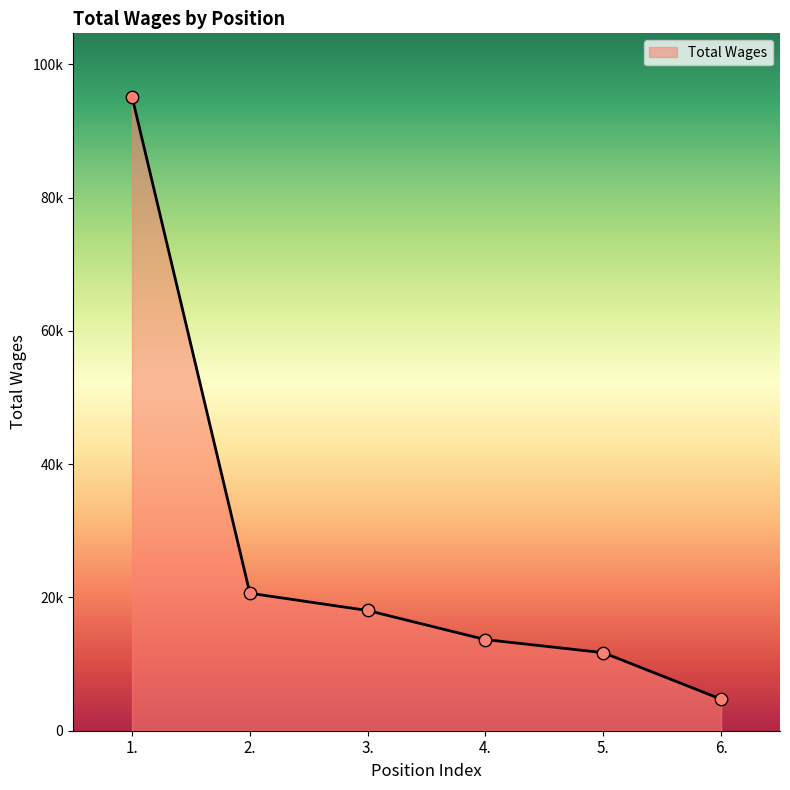

What is the ratio of the value at 5. to the value at 4.?

0.9